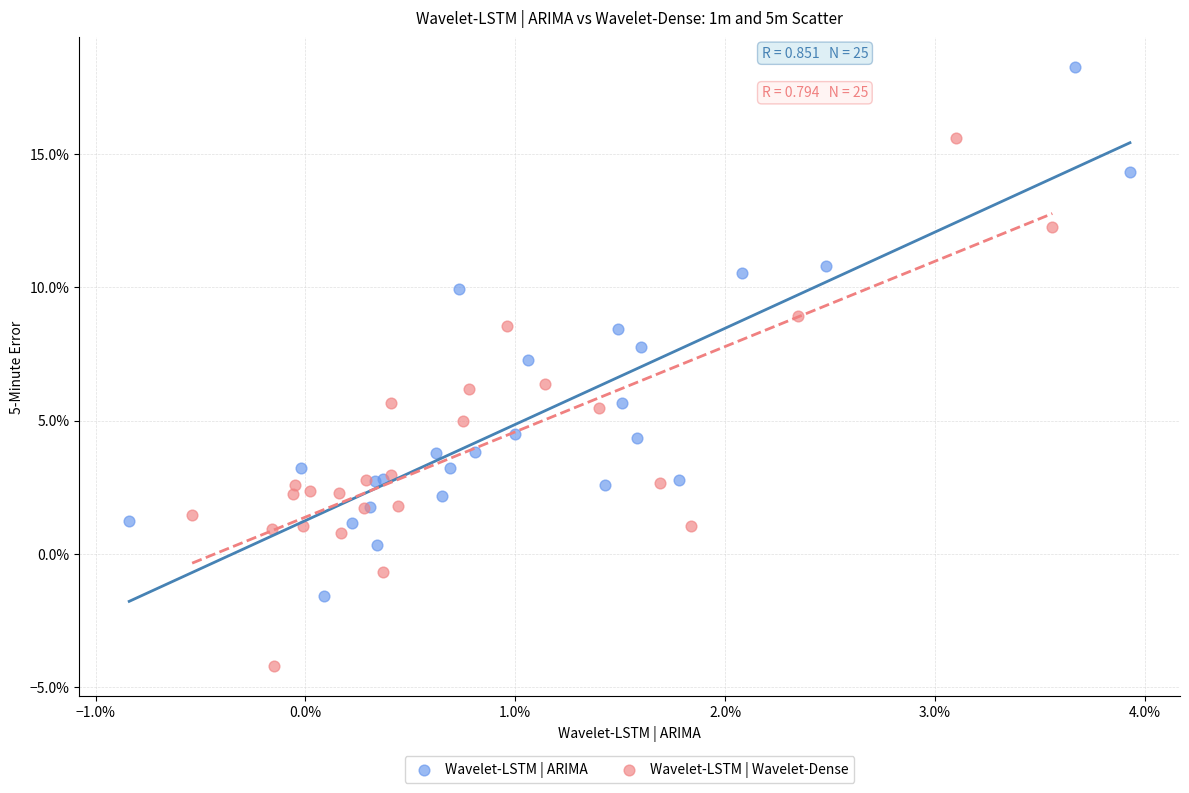

Which series contains the highest Y value?

Wavelet-LSTM | ARIMA